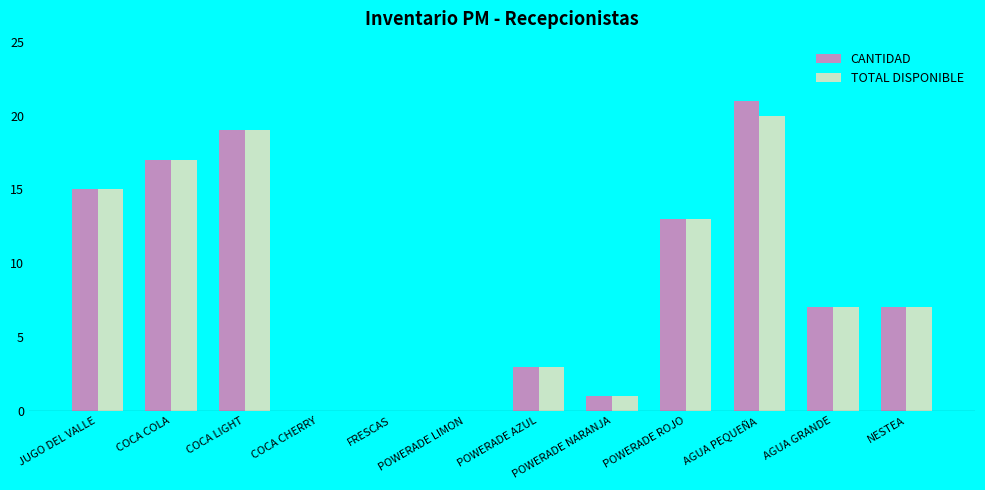

Is the value of TOTAL DISPONIBLE at AGUA GRANDE greater than the value of CANTIDAD at POWERADE LIMON?

Yes